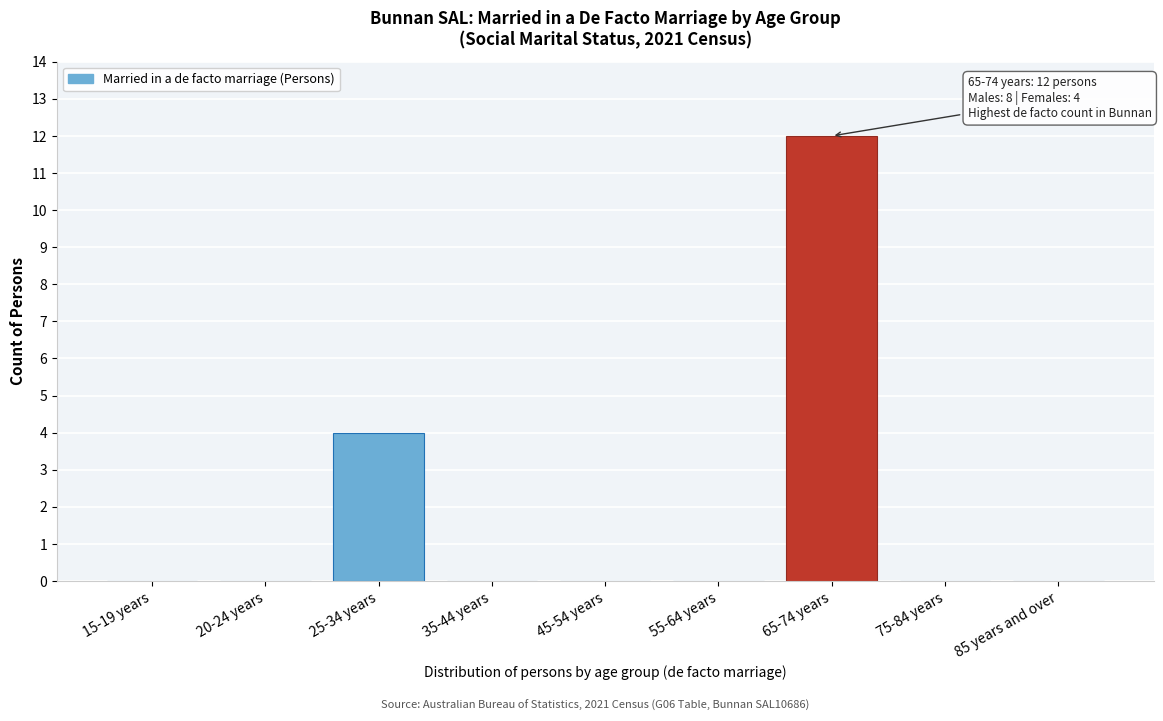

Reading left to right, transcribe all the data shown in this chart.

15-19 years=0	20-24 years=0	25-34 years=4	35-44 years=0	45-54 years=0	55-64 years=0	65-74 years=12	75-84 years=0	85 years and over=0